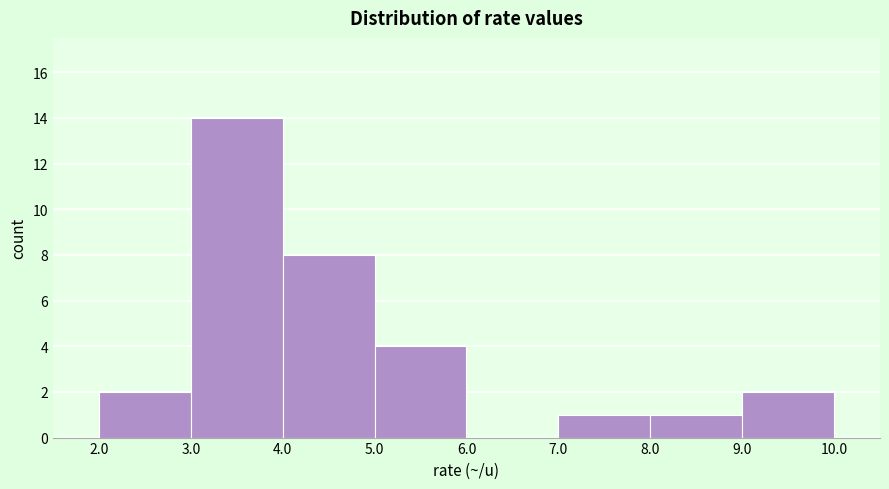

Reading left to right, list every bar in this chart as the range it spans on the x-axis followed by its height. The values are not printed on the chart, so give them approximately, as read against the axis.

2.0 to 3.0: 2
3.0 to 4.0: 14
4.0 to 5.0: 8
5.0 to 6.0: 4
6.0 to 7.0: 0
7.0 to 8.0: 1
8.0 to 9.0: 1
9.0 to 10.0: 2